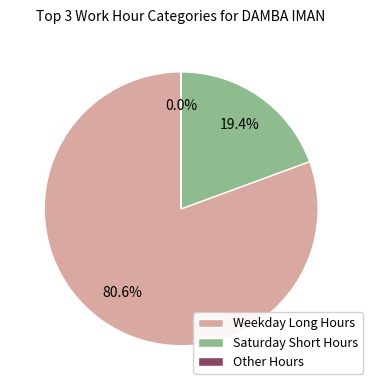

To the nearest percent, what is the average slice percentage?

33%